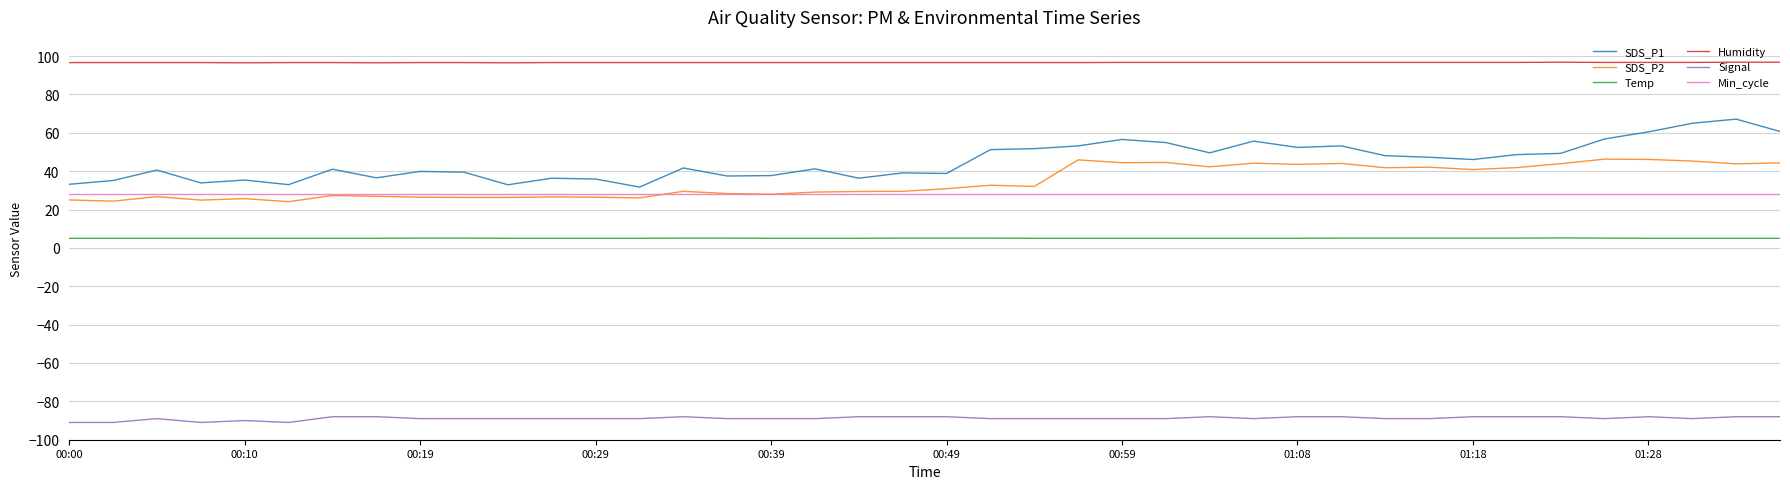

True or false: Humidity and Temp intersect in this chart.

False